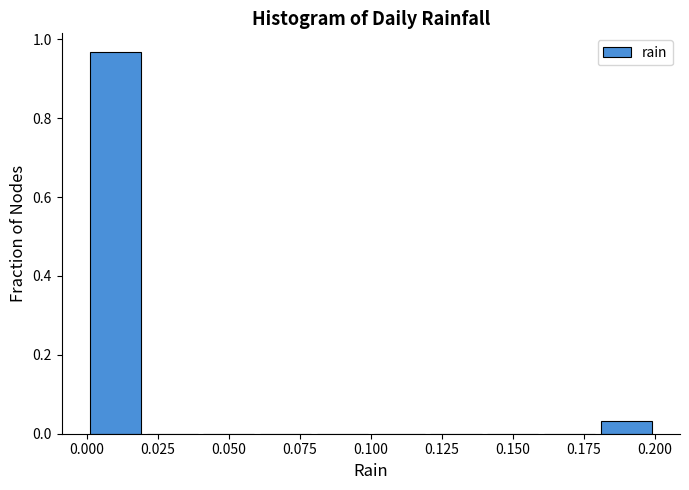

How tall is the bar that spans 0.18 to 0.20 on the x-axis? The values are not printed on the chart, so give them approximately, as read against the axis.

0.04